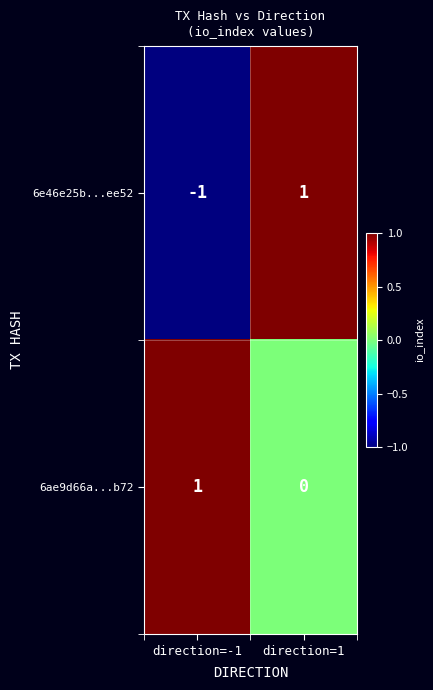

Reading right to left, what are all the values shown in this chart?

6e46e25b...ee52: 1	-1
6ae9d66a...b72: 0	1